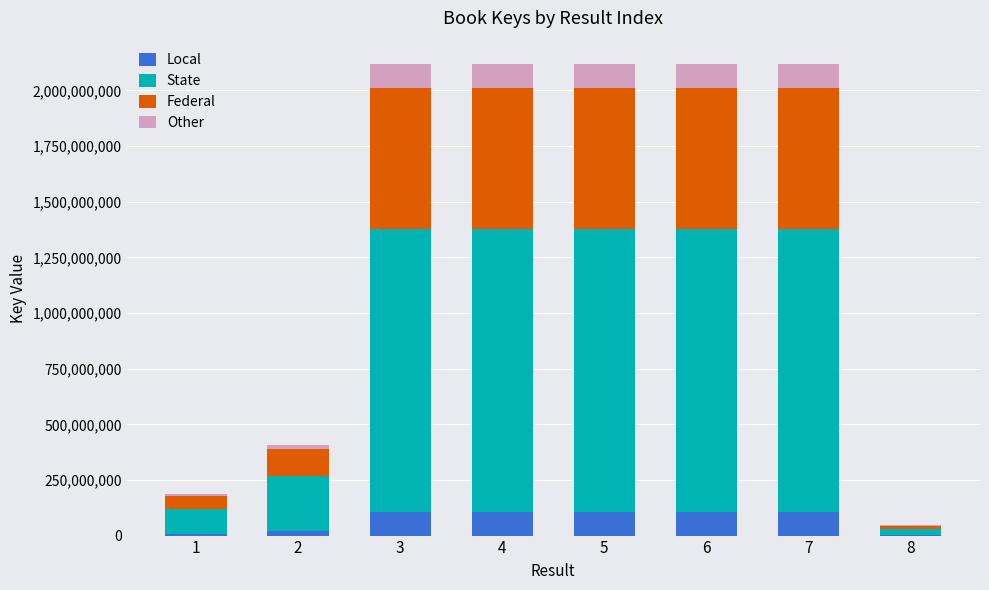

What is the total value across all series at 6?

2117847873.0